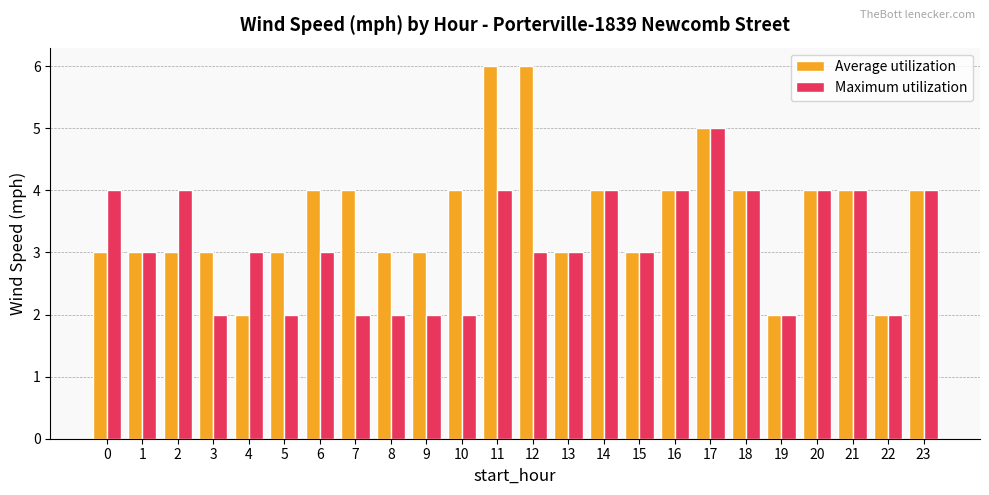

How many groups of bars are there?

24